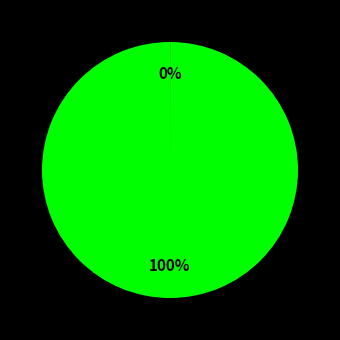

To the nearest percent, what is the difference between the largest and smallest slice percentages?

100%